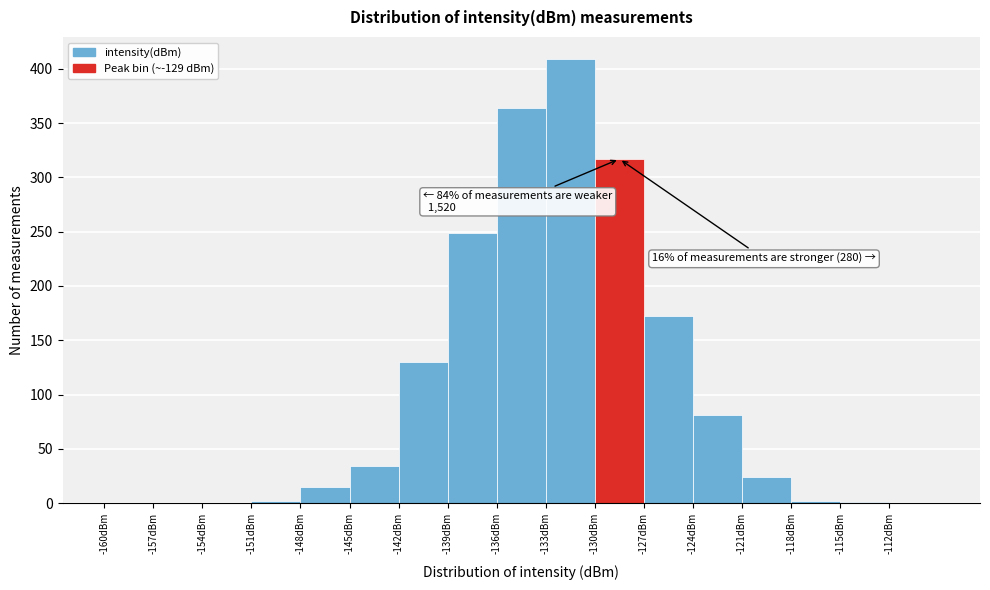

Which range on the x-axis has the tallest bar?

-133 to -130